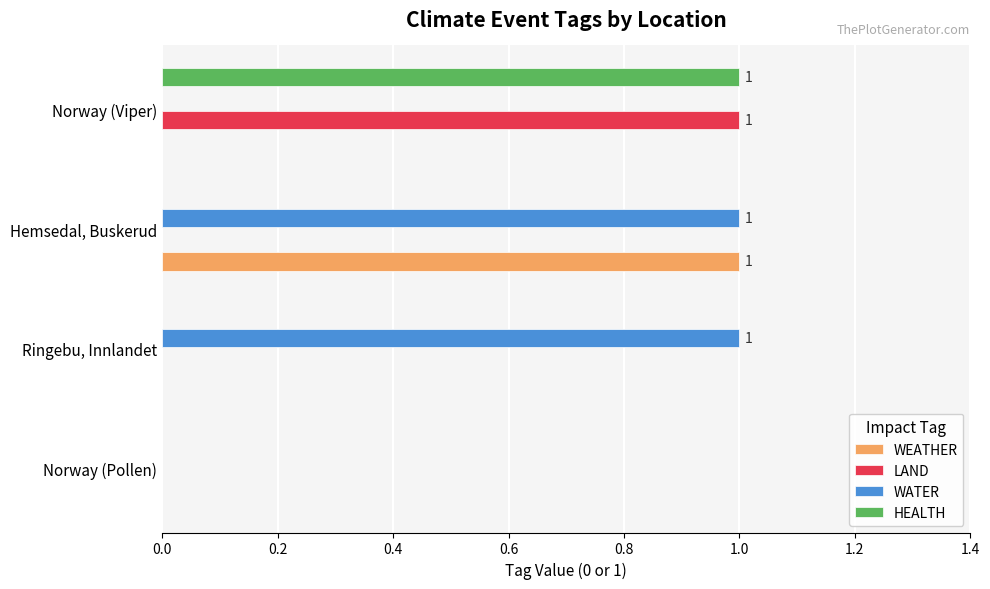

The value of LAND at Norway (Viper) is 1. True or false?

True